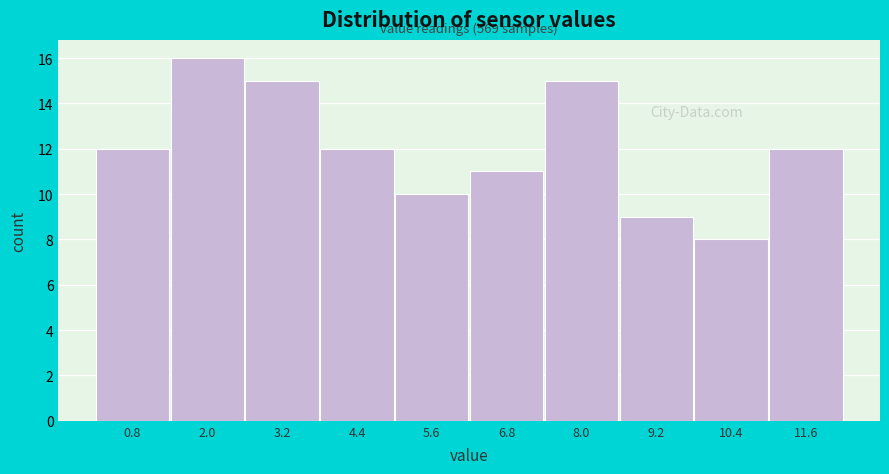

Reading left to right, transcribe all the data shown in this chart.

12	16	15	12	10	11	15	9	8	12